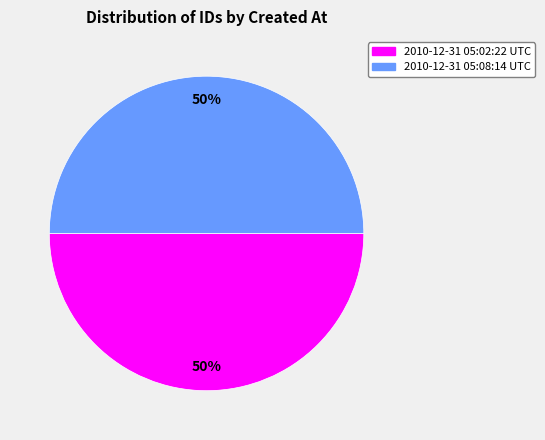

Count the number of slices in the pie.

2